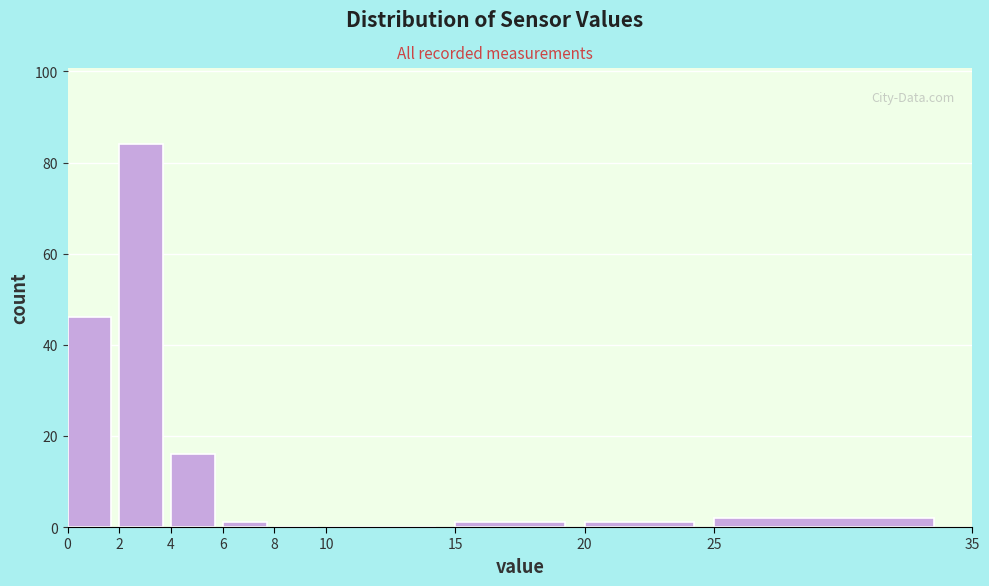

Over which range of the x-axis is the bar tallest?

2 to 4